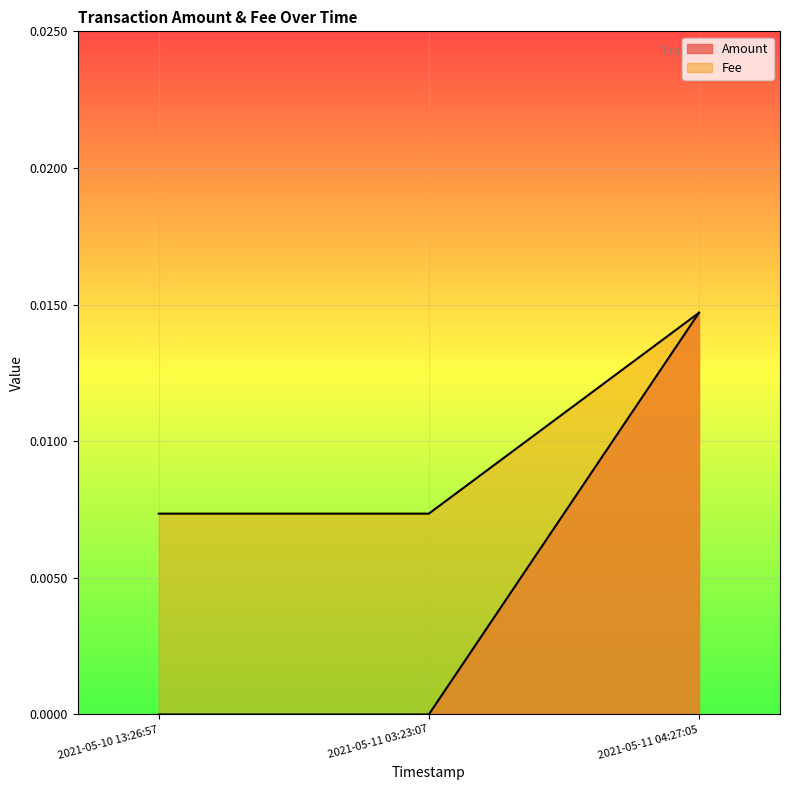

At 2021-05-11 03:23:07, list the series in order from smallest to largest.

Amount, Fee